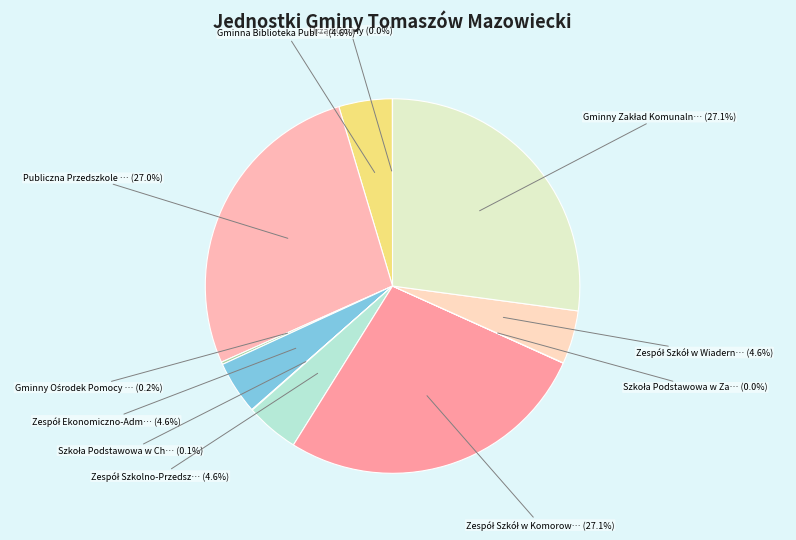

Which slice is the largest?

Gminny Zakład Komunalny